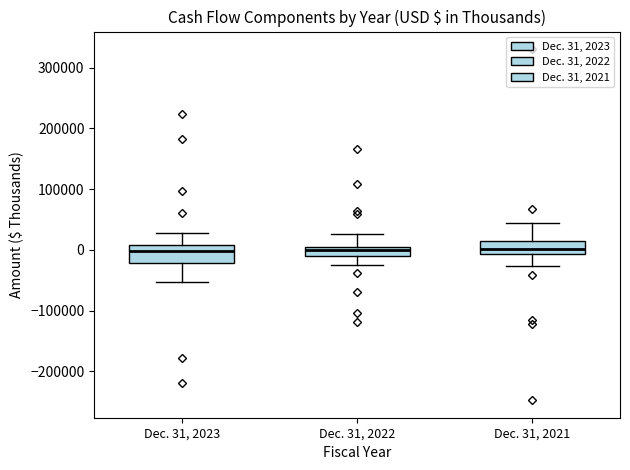

Reading left to right, read every box against the y-axis: the position of its median line, the range the box covers, and the ends of its whiskers. The values are not printed on the chart, so give them approximately, as read against the axis.

Dec. 31, 2023: median 0, box -20000 to 10000, whiskers -50000 to 30000
Dec. 31, 2022: median 0, box -10000 to 10000, whiskers -20000 to 30000
Dec. 31, 2021: median 0, box -10000 to 10000, whiskers -30000 to 40000